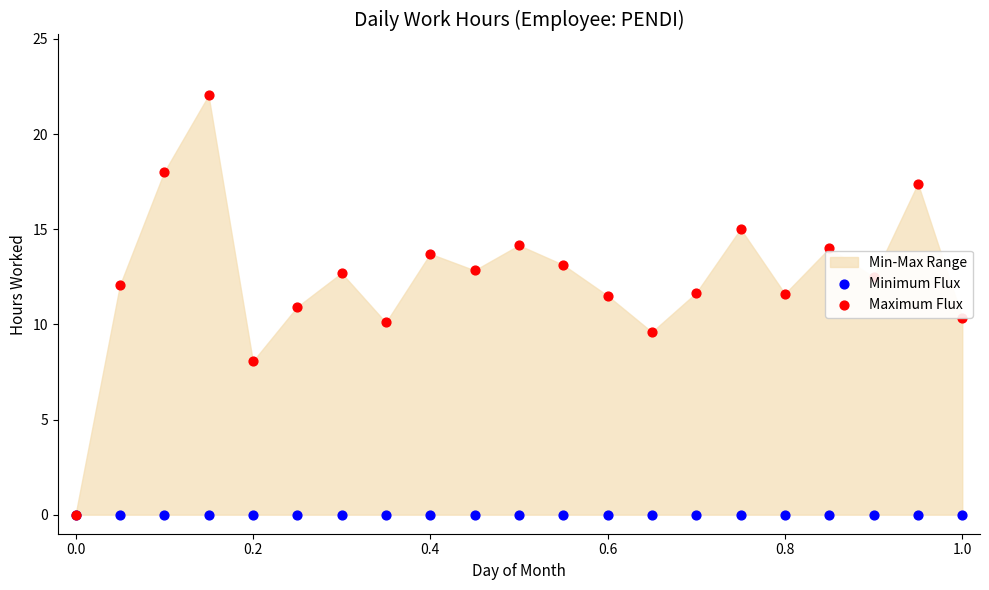

Is the value of Minimum Flux at 0.0 greater than the value of Maximum Flux at 0.0?

No